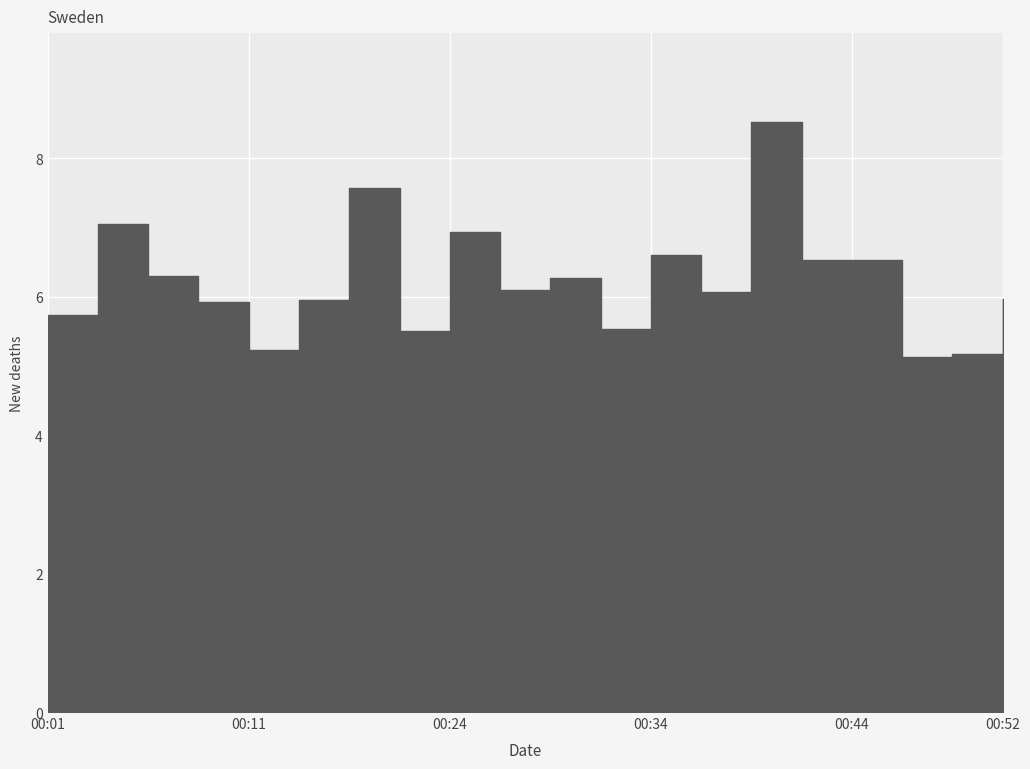

What is the lowest value of the P1 series?

5.1